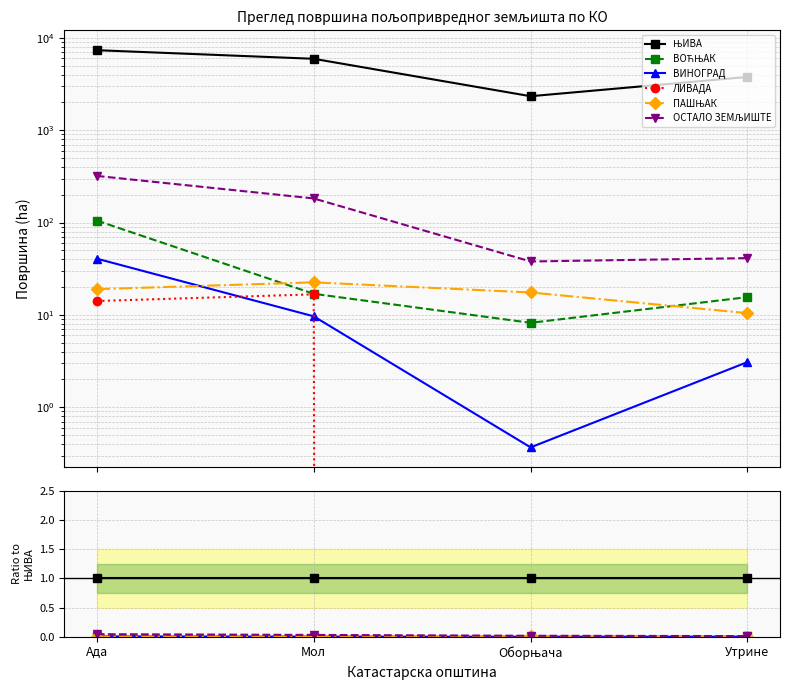

The value of ЛИВАДА at Утрине is -0.0. True or false?

False